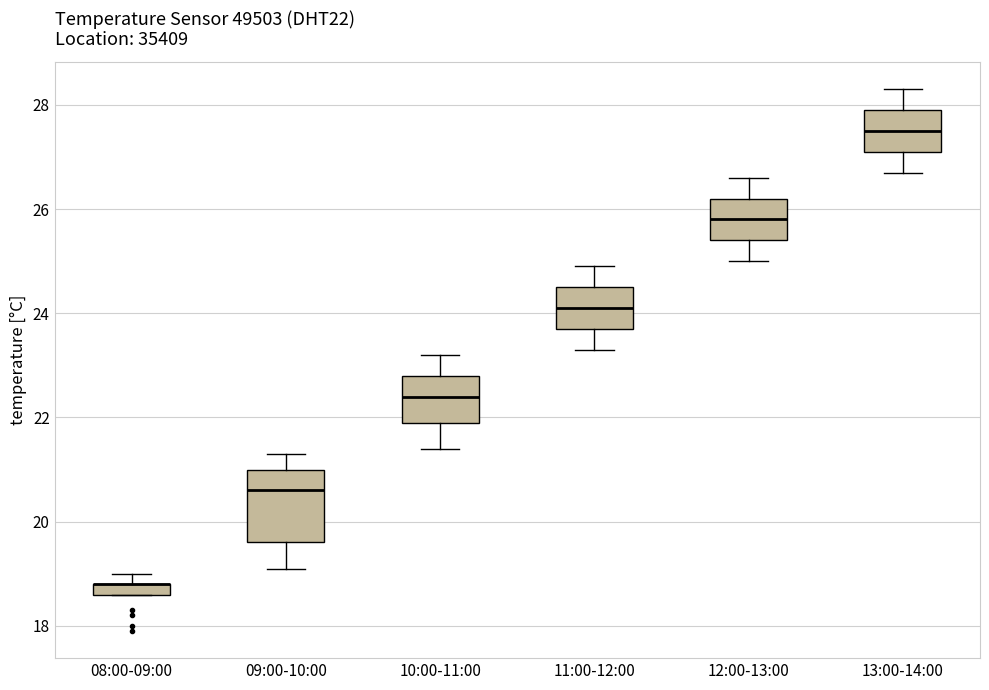

Which box is the tallest, from its lower edge to its upper edge?

09:00-10:00